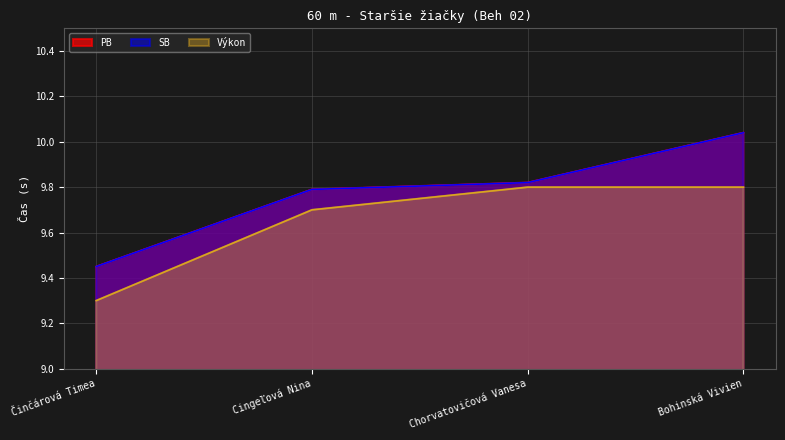

How many distinct data groups are displayed?

3